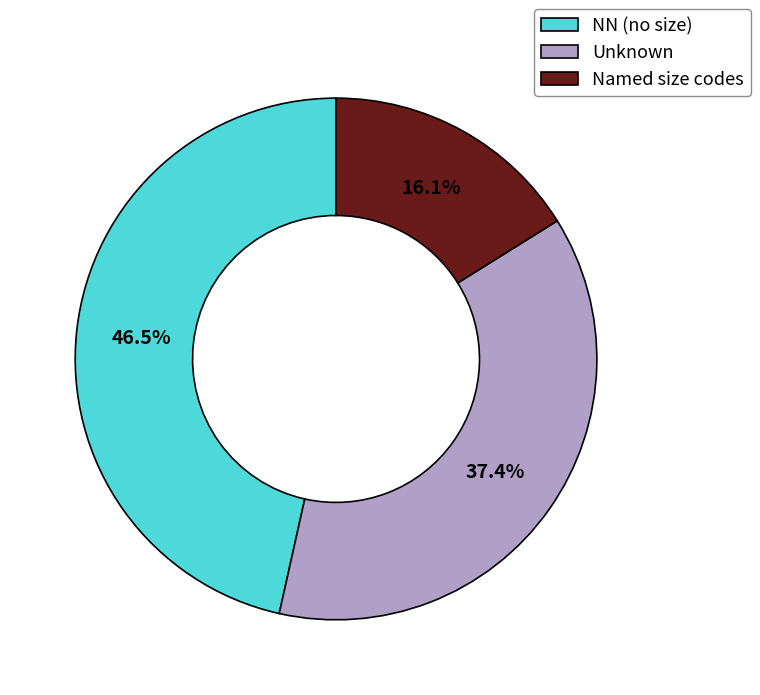

Which has a higher value, Unknown or NN (no size)?

NN (no size)